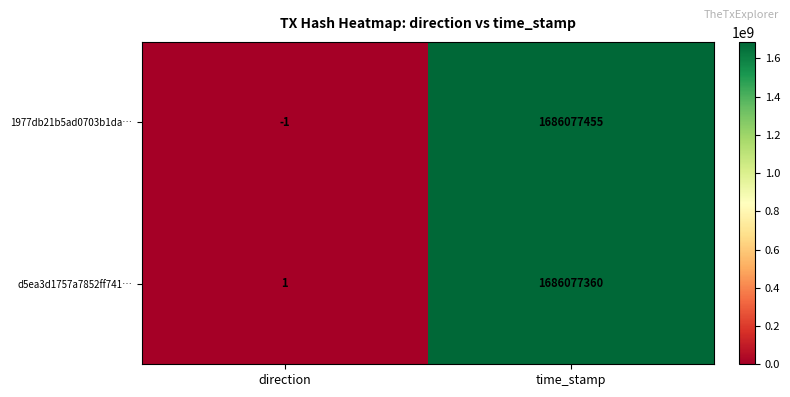

What is the spread (max minus min) of values at time_stamp?

95